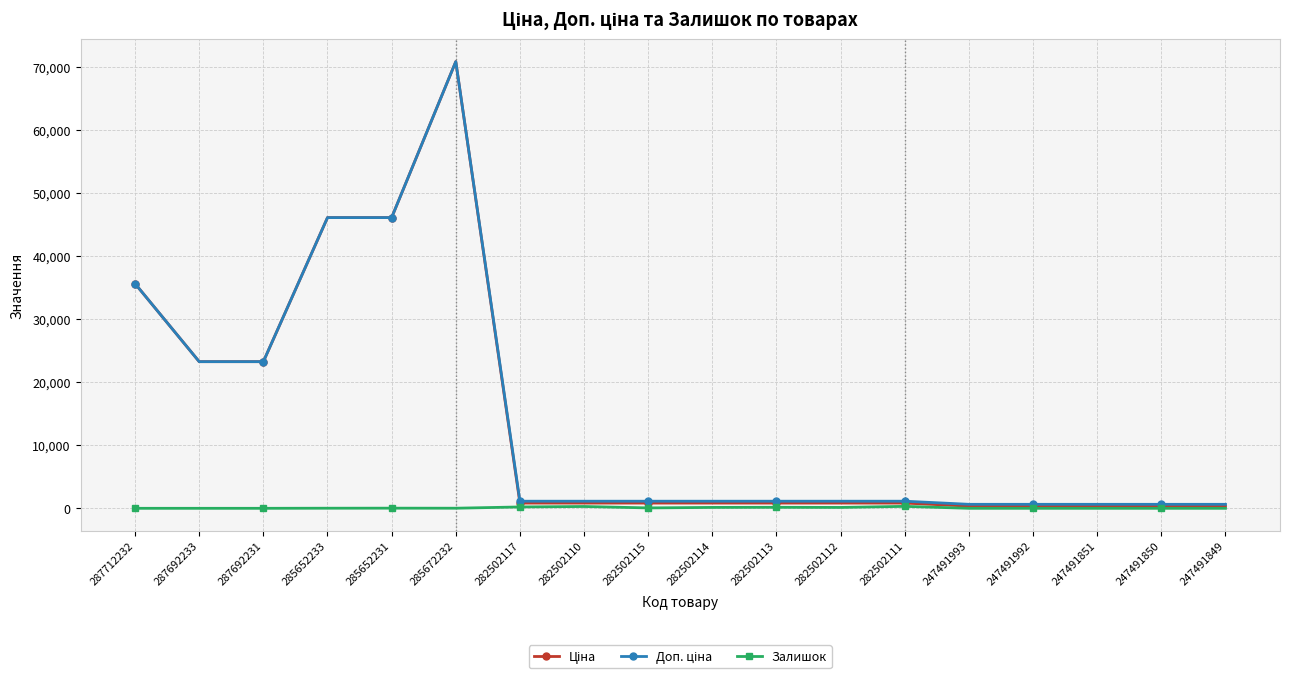

What is the total value across all series at 287692231?

46556.4